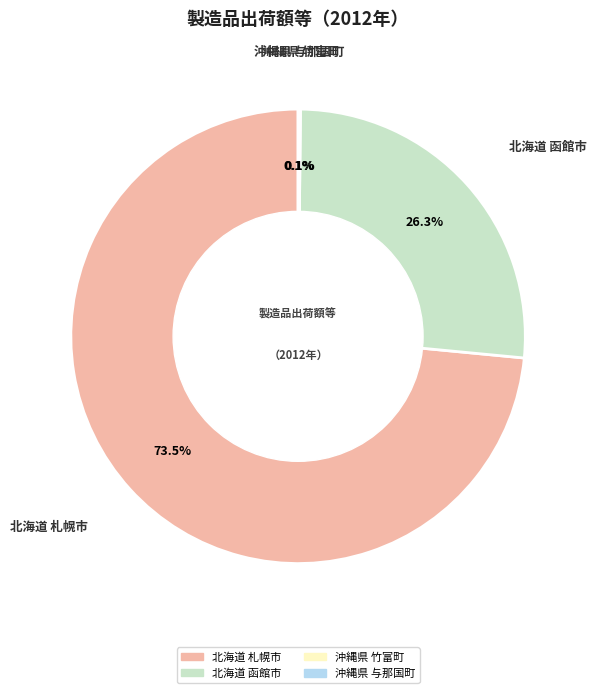

Do 北海道 札幌市 and 北海道 函館市 together represent more than half of the pie?

Yes